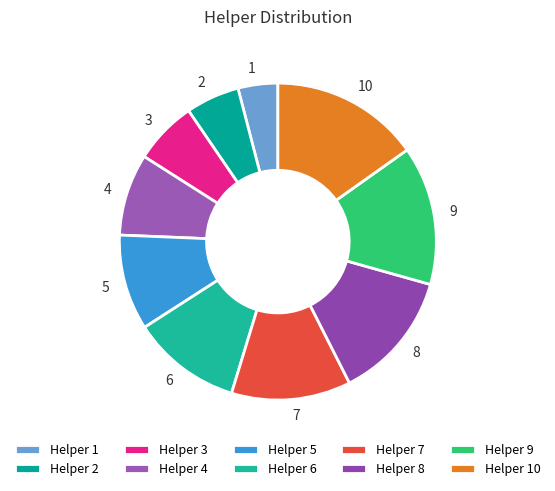

Rank the categories by value from lowest to highest.

1, 2, 3, 4, 5, 6, 7, 8, 9, 10